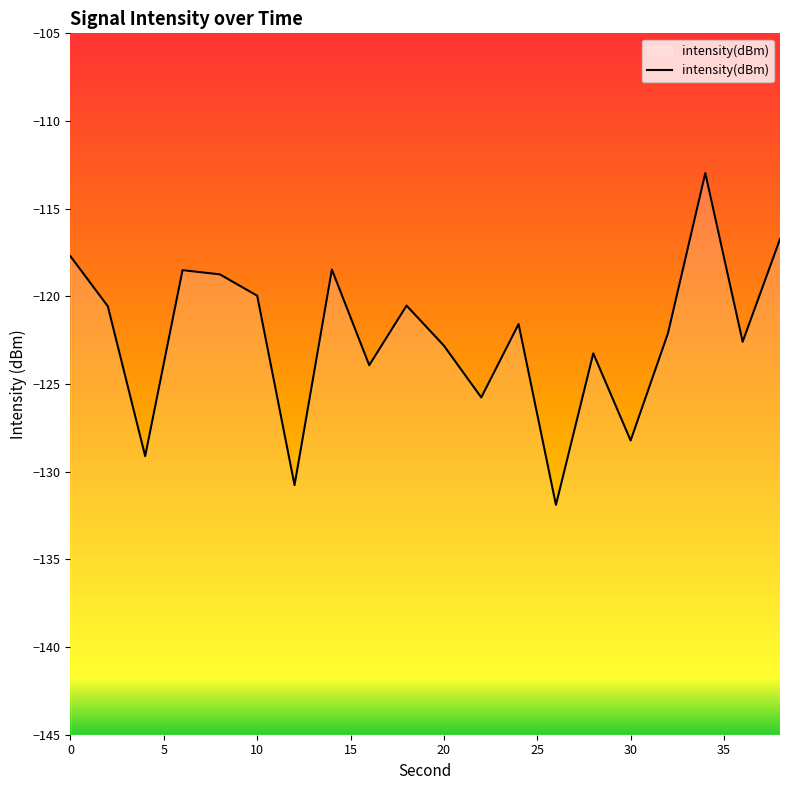

The value at 30 is -61.0. True or false?

False